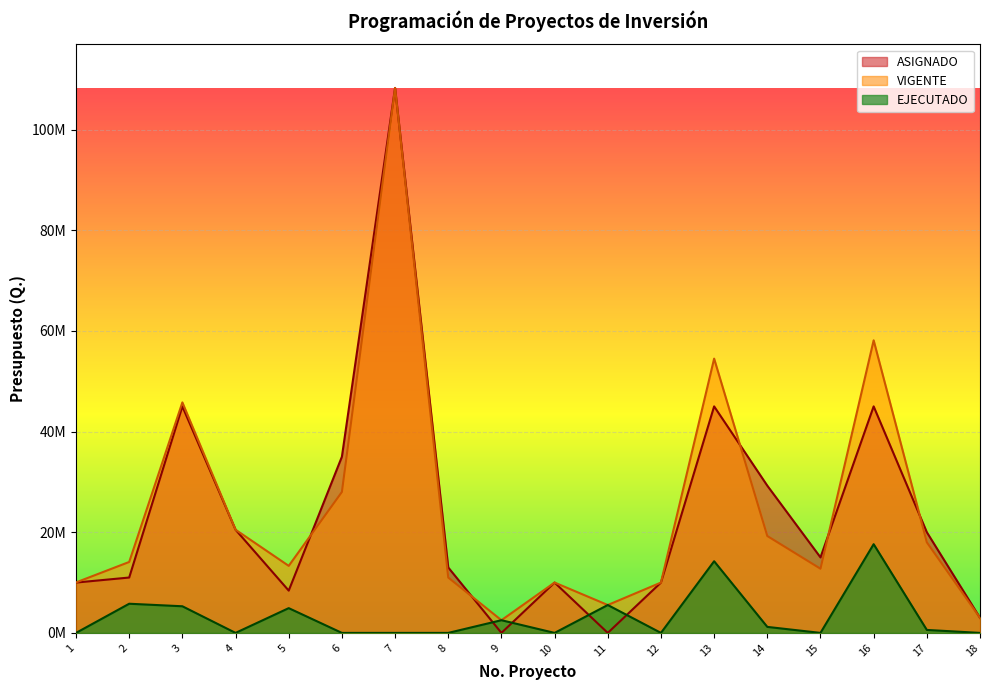

In EJECUTADO, how many points are lower than both neighbors (excluding endpoints)?

4